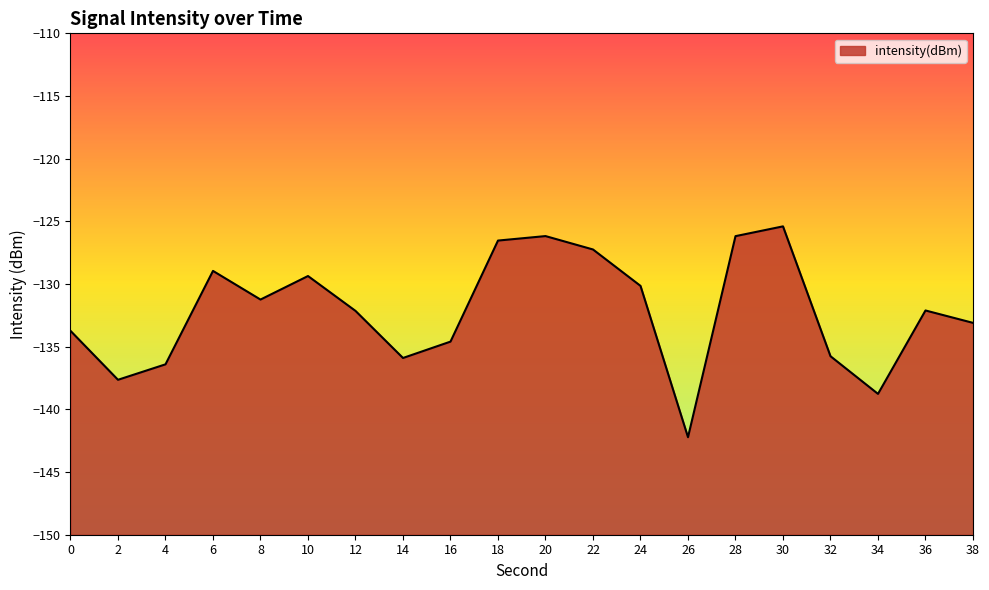

What is the smallest value displayed?

-142.2